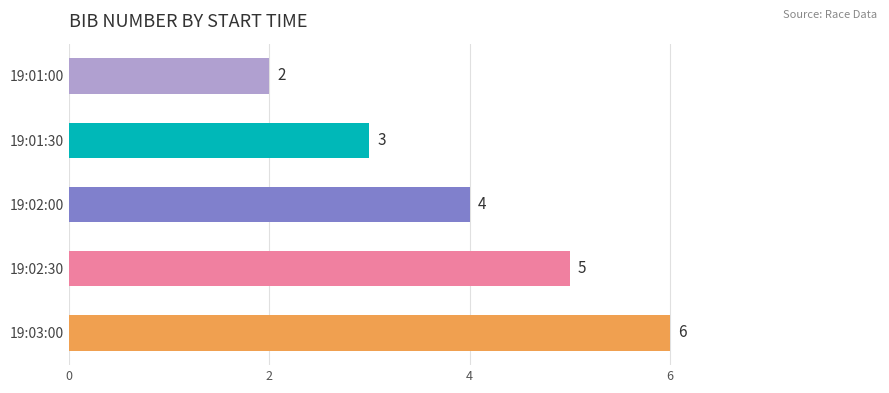

True or false: the data shows 6 at 19:03:00.

True